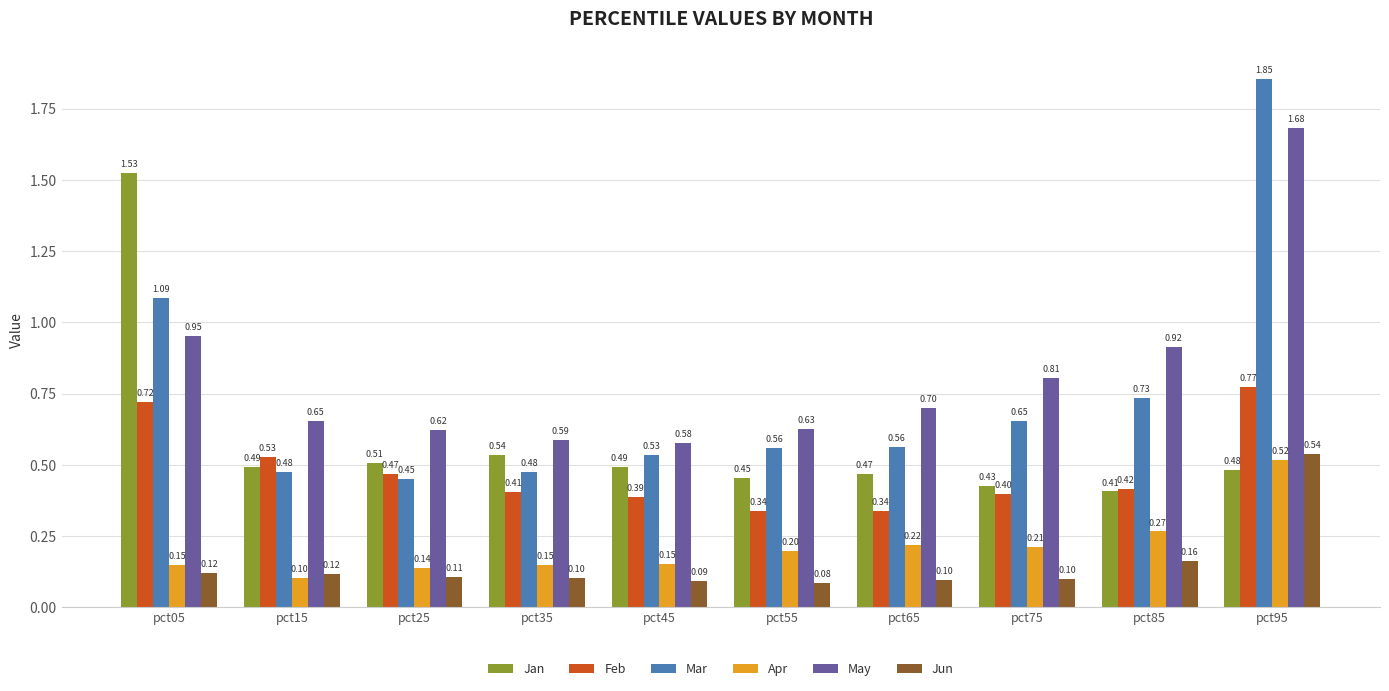

Between pct55 and pct65, which series saw the biggest shift?

May